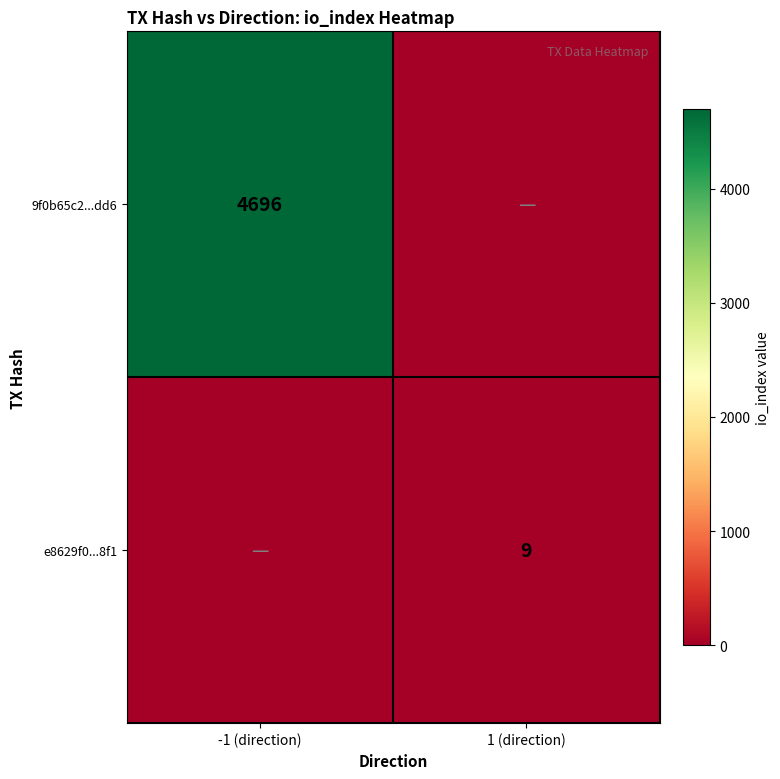

The e8629f0...8f1 series shows 9 at 1 (direction). True or false?

True